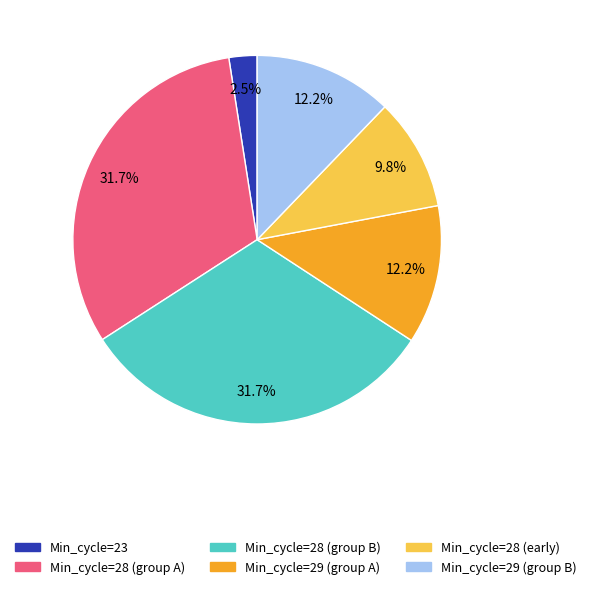

Does any single category account for the majority?

No